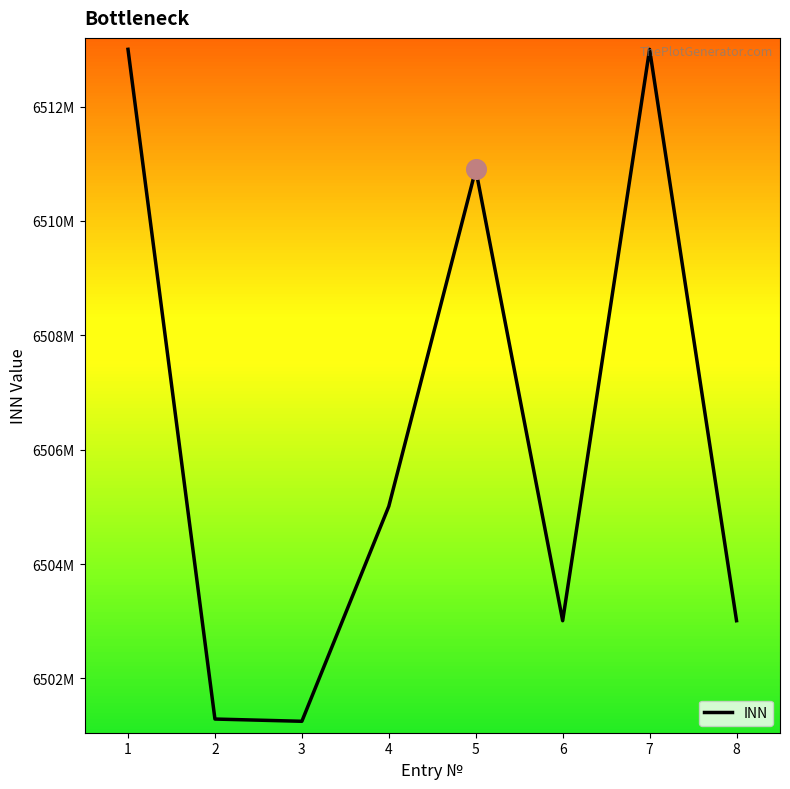

Is this an area chart (filled region under the line)?

No